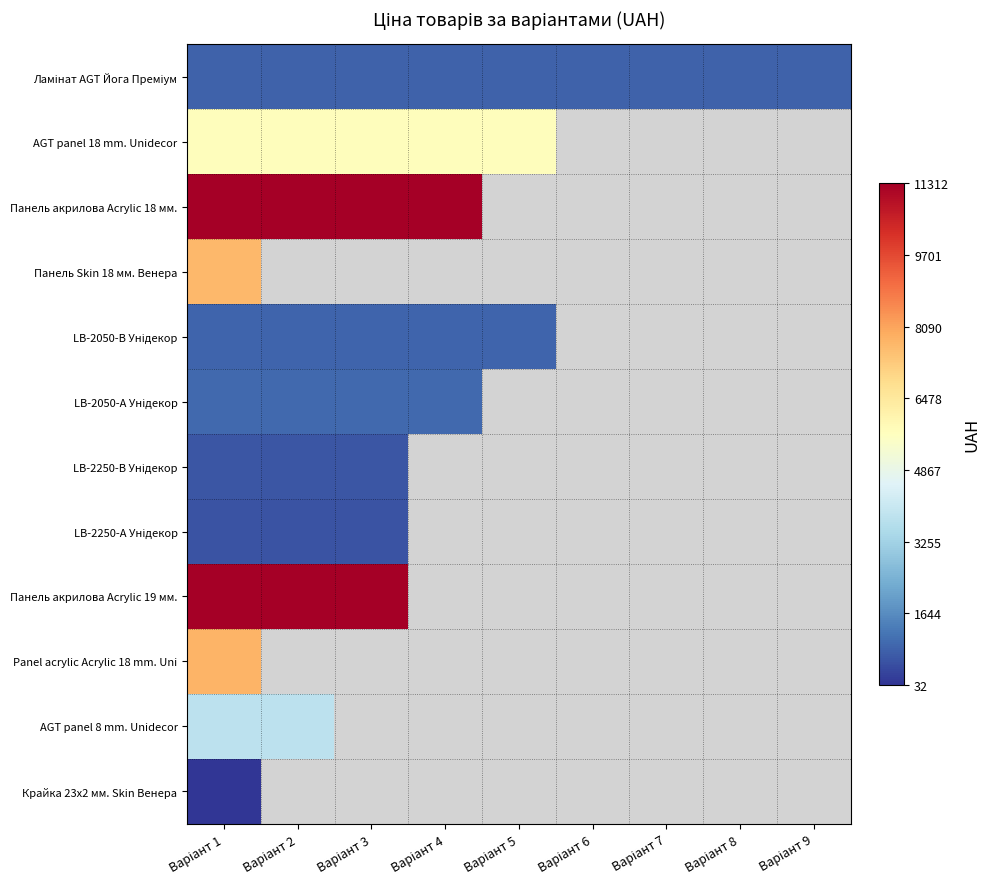

Count the number of data series in this chart.

12